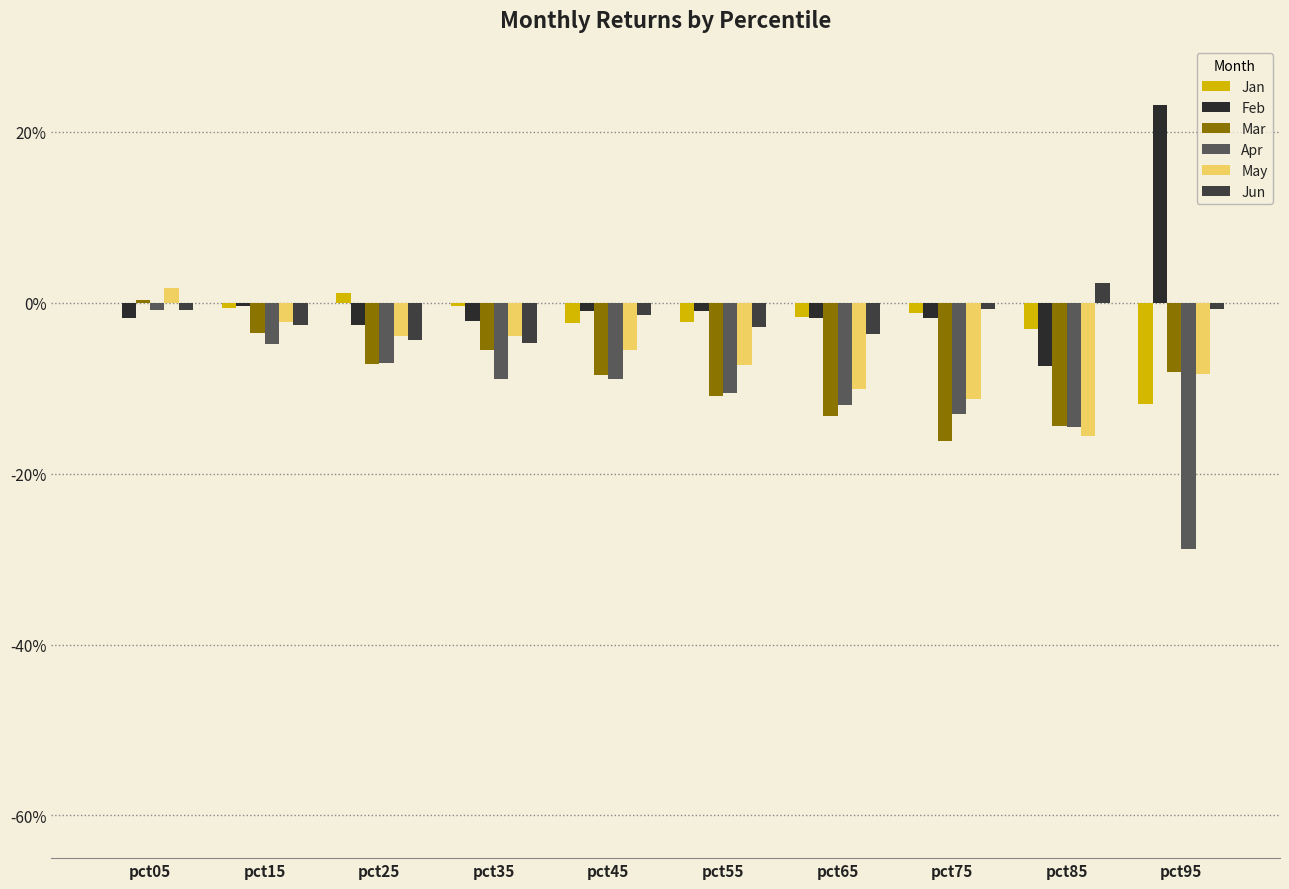

At which label is Jun closest to 0?

pct95